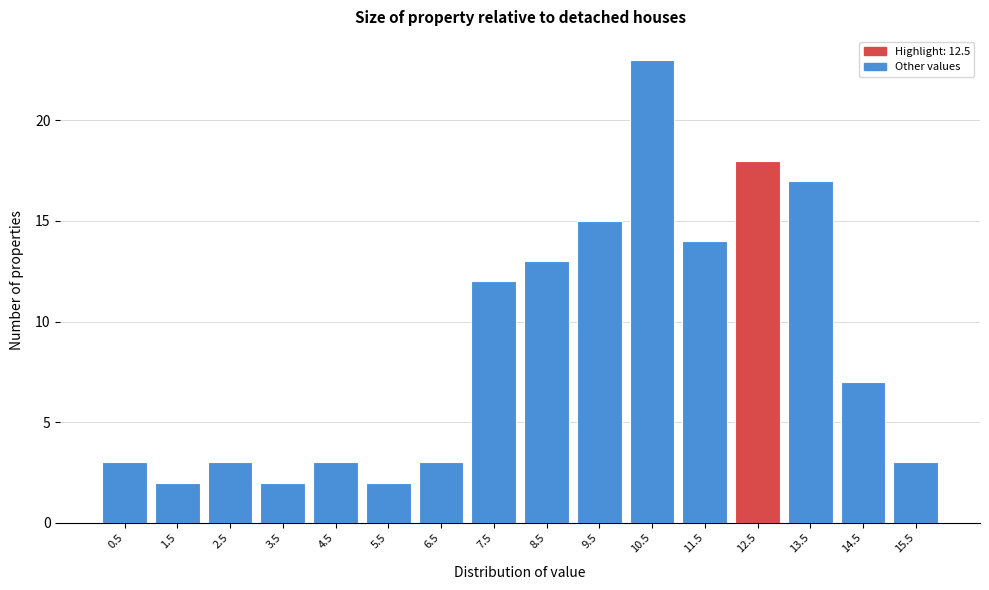

Reading right to left, what are all the values shown in this chart?

3	7	17	18	14	23	15	13	12	3	2	3	2	3	2	3